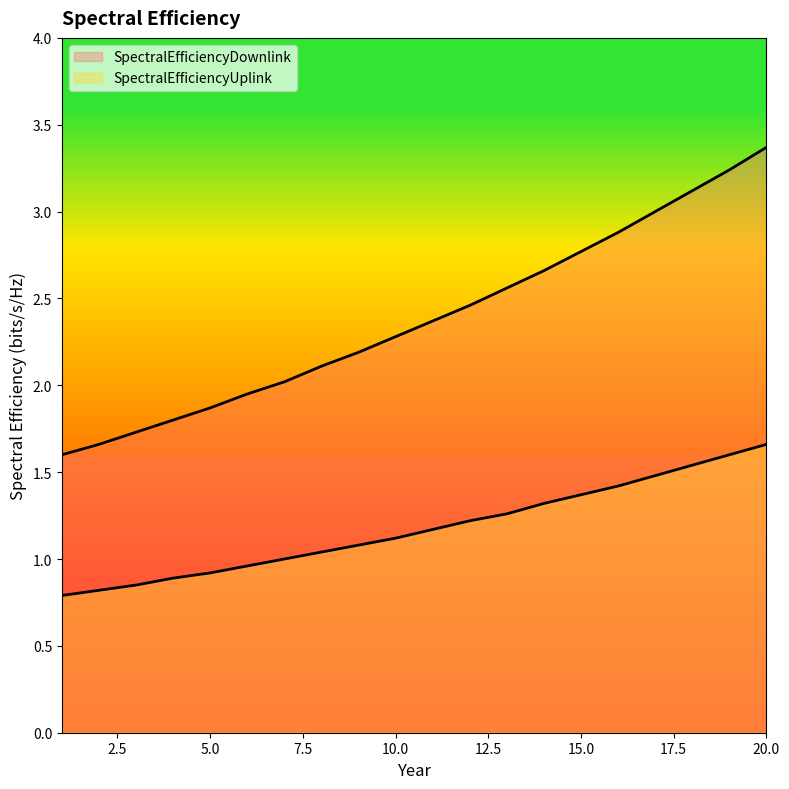

At 19, list the series in order from smallest to largest.

SpectralEfficiencyUplink, SpectralEfficiencyDownlink